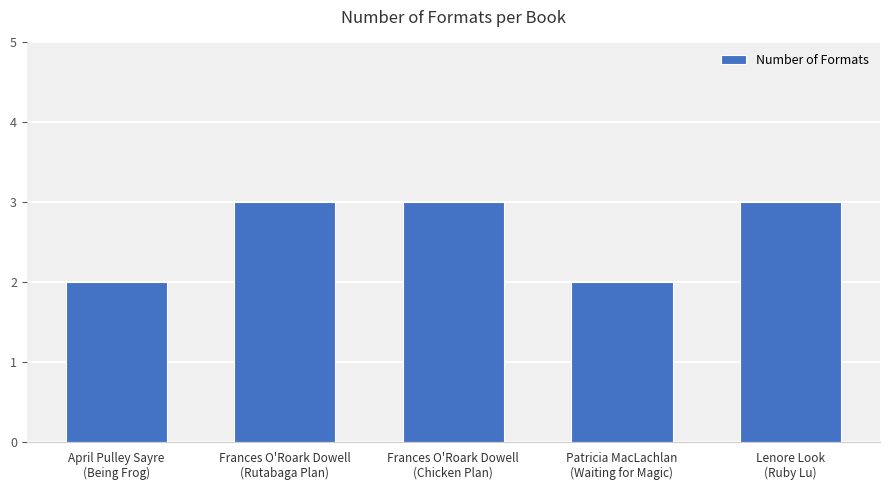

What is the change in value from Frances O'Roark Dowell
(Chicken Plan) to Patricia MacLachlan
(Waiting for Magic)?

-1